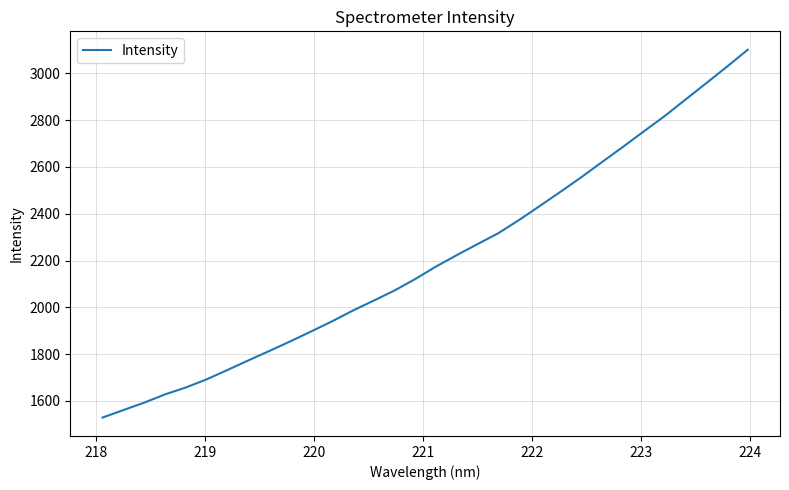

Count the number of categories in the chart.

32